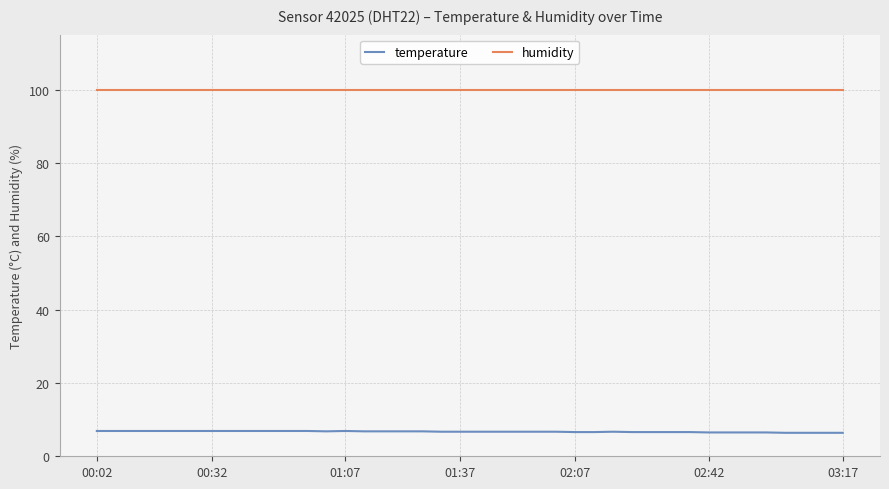

List the series in order of their overall mean, lowest first.

temperature, humidity